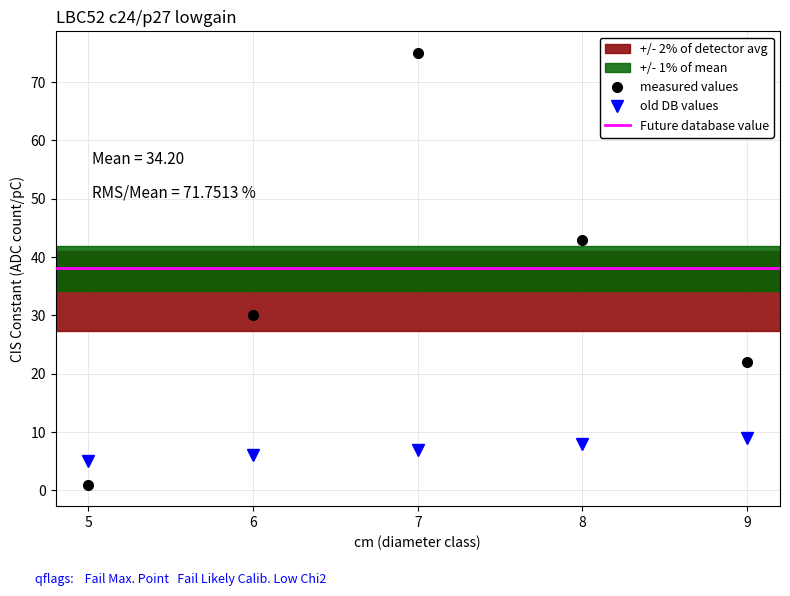

Which series has the largest range (max minus min)?

produit_nbre